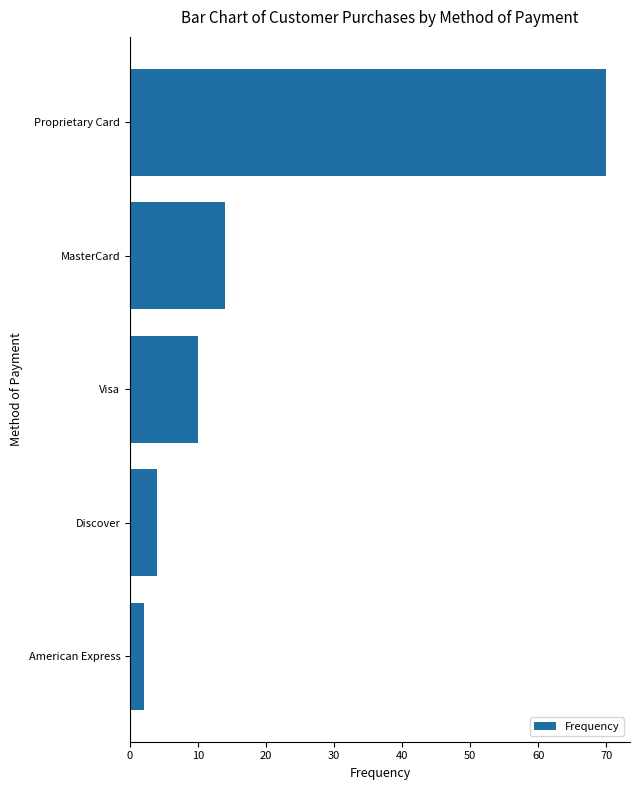

Rank the categories by value from lowest to highest.

American Express, Discover, Visa, MasterCard, Proprietary Card